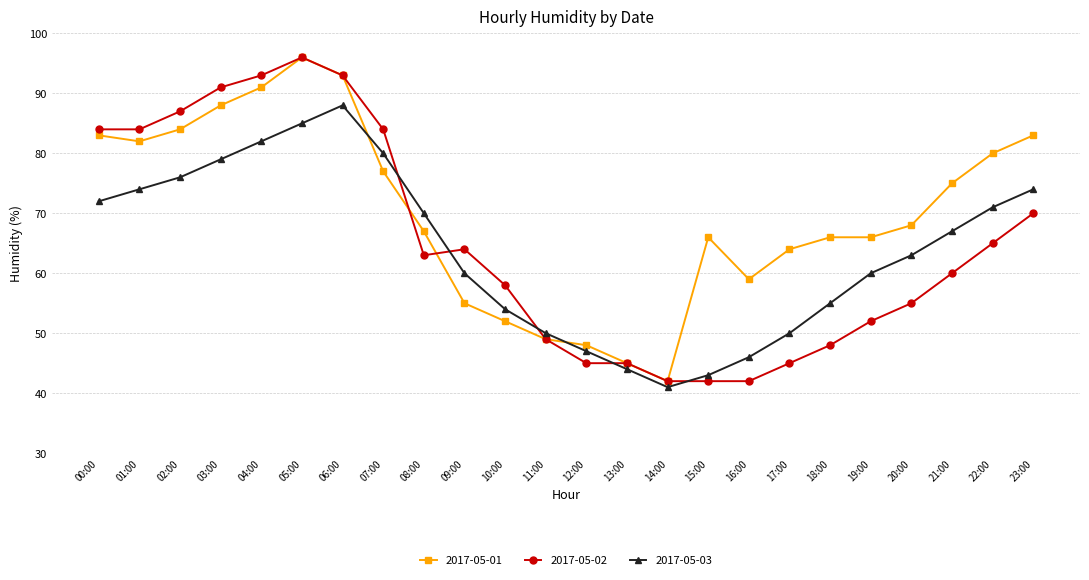

Which series has the largest total across all categories?

2017-05-01